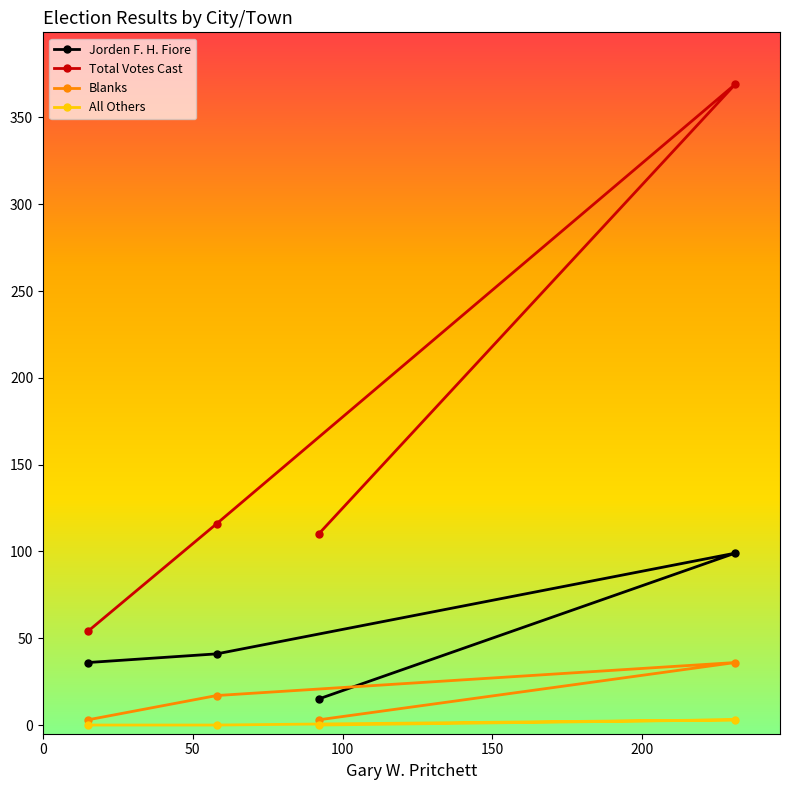

True or false: All Others and Jorden F. H. Fiore intersect in this chart.

False